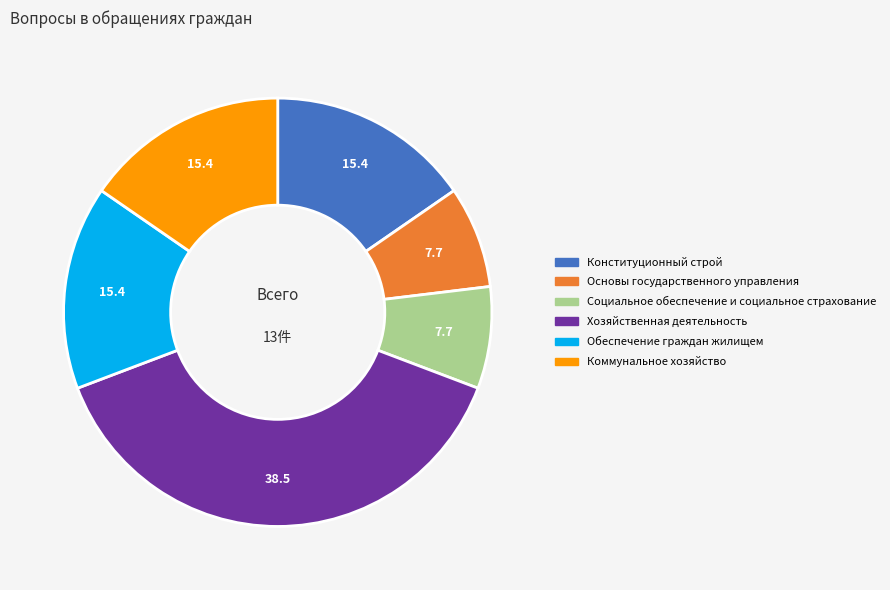

Does Коммунальное хозяйство account for over 50% of the chart?

No